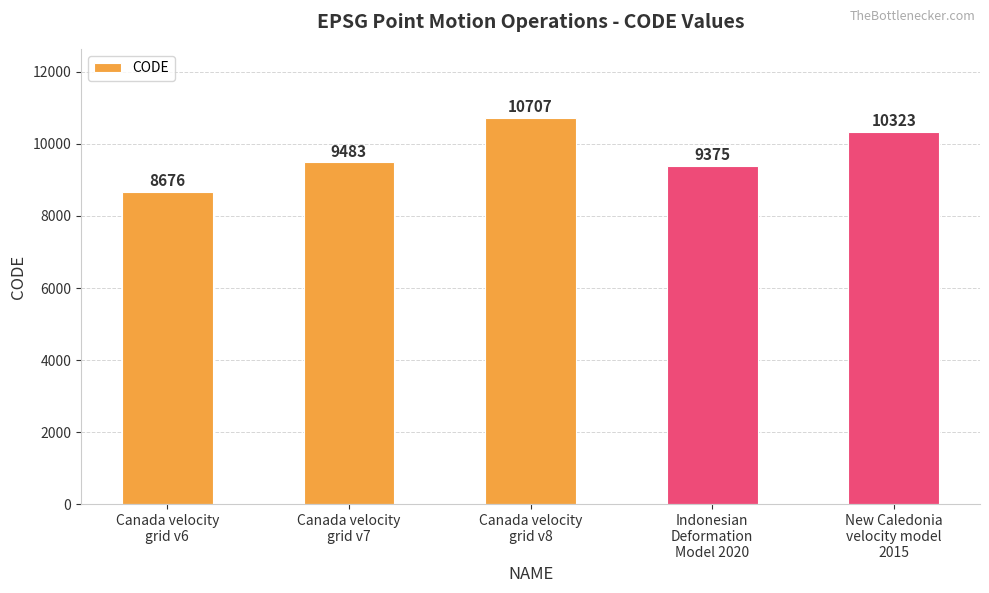

What is the difference between the second highest and second lowest values?

948